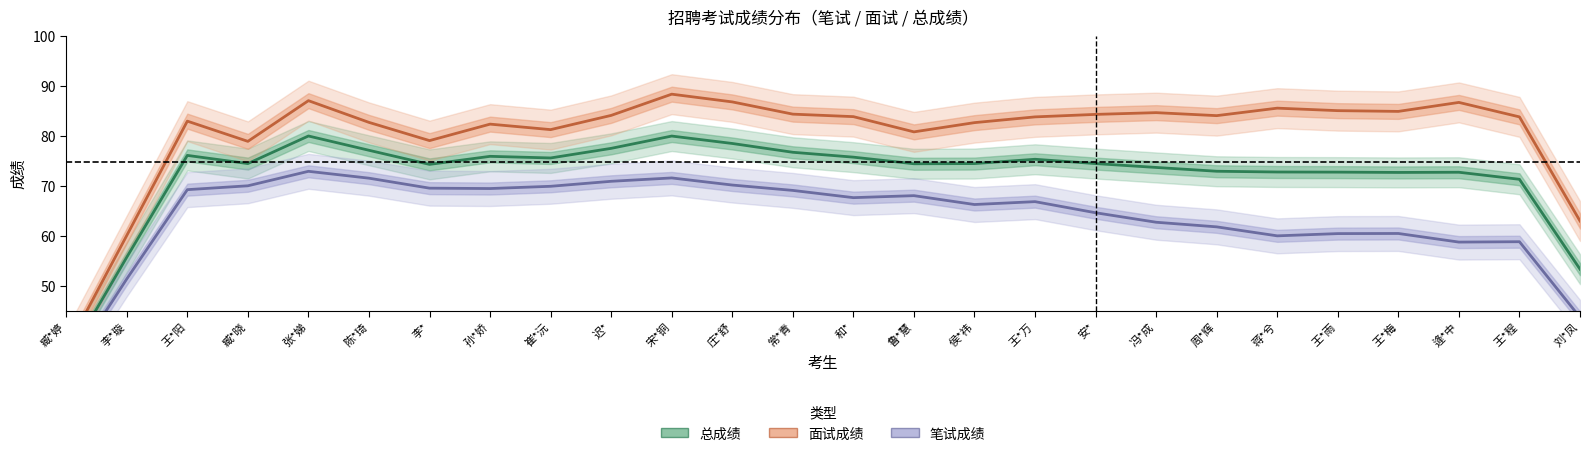

Reading left to right, transcribe all the data shown in this chart.

总成绩: 臧*婷=34.9	李*璇=55.7	王*阳=76.1	臧*晓=74.5	张*娣=80.0	陈*琦=77.1	李*=74.3	孙*娇=75.9	崔*沅=75.6	迟*=77.5	宋*铜=80.0	庄*舒=78.5	常*青=76.7	和*=75.7	鲁*慧=74.4	侯*祎=74.5	王*万=75.3	安*=74.4	冯*成=73.7	周*辉=72.9	蒋*兮=72.8	王*雨=72.7	王*梅=72.7	逄*中=72.7	王*程=71.3	刘*凤=53.3
面试成绩: 臧*婷=37.2	李*璇=60.1	王*阳=83.0	臧*晓=78.9	张*娣=87.0	陈*琦=82.7	李*=79.0	孙*娇=82.3	崔*沅=81.2	迟*=84.1	宋*铜=88.3	庄*舒=86.8	常*青=84.3	和*=83.8	鲁*慧=80.8	侯*祎=82.7	王*万=83.8	安*=84.3	冯*成=84.7	周*辉=84.0	蒋*兮=85.6	王*雨=85.0	王*梅=84.9	逄*中=86.7	王*程=83.8	刘*凤=63.0
笔试成绩: 臧*婷=32.6	李*璇=51.4	王*阳=69.2	臧*晓=70.0	张*娣=72.9	陈*琦=71.5	李*=69.5	孙*娇=69.5	崔*沅=69.9	迟*=70.9	宋*铜=71.6	庄*舒=70.2	常*青=69.1	和*=67.6	鲁*慧=68.0	侯*祎=66.2	王*万=66.8	安*=64.6	冯*成=62.7	周*辉=61.8	蒋*兮=60.0	王*雨=60.4	王*梅=60.5	逄*中=58.7	王*程=58.8	刘*凤=43.6